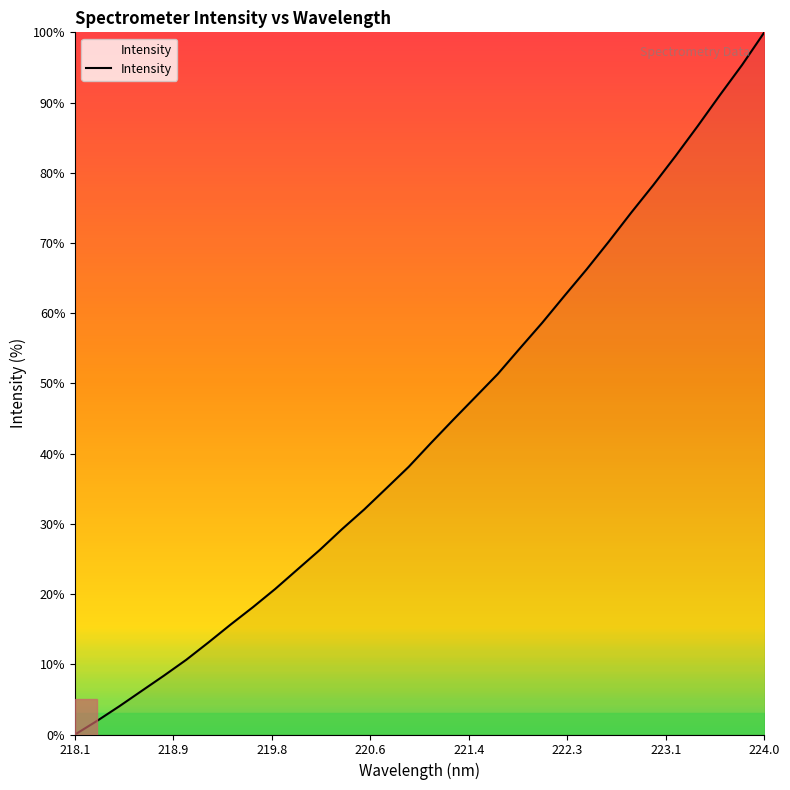

What is the maximum value shown in the chart?

100.0